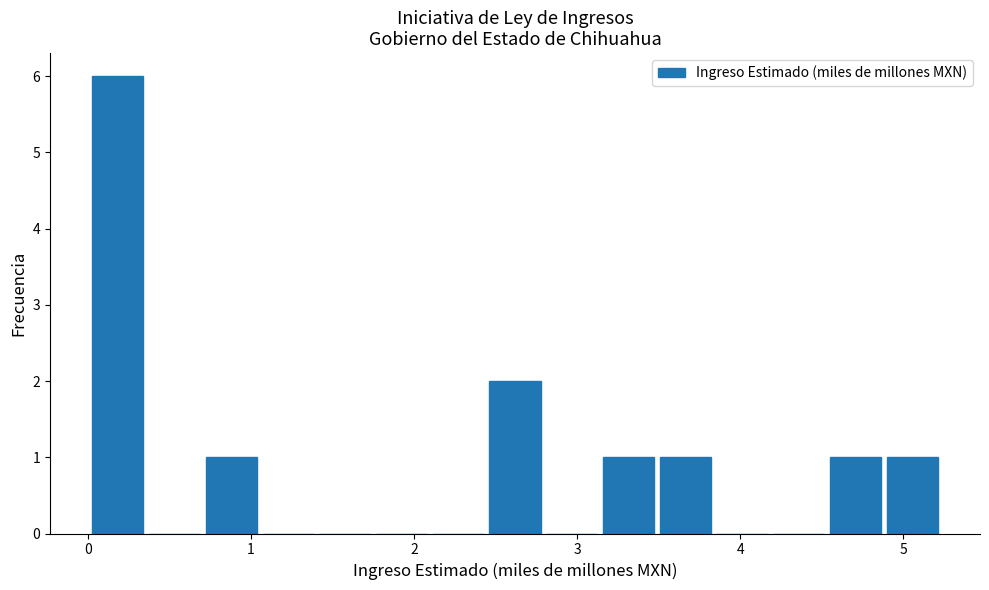

Around what value on the x-axis is the tallest bar? Give the approximate position of its centre, as read against the axis.

0.2